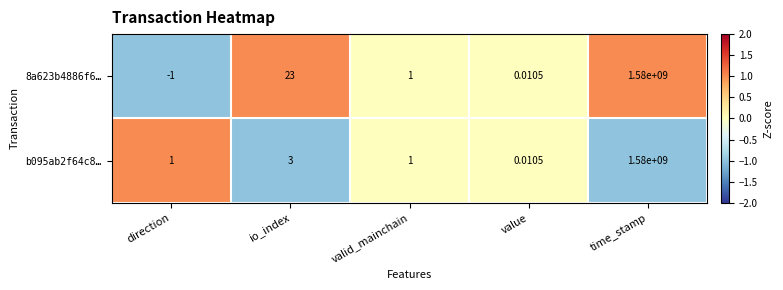

Which series has the largest total across all categories?

8a623b4886f6…